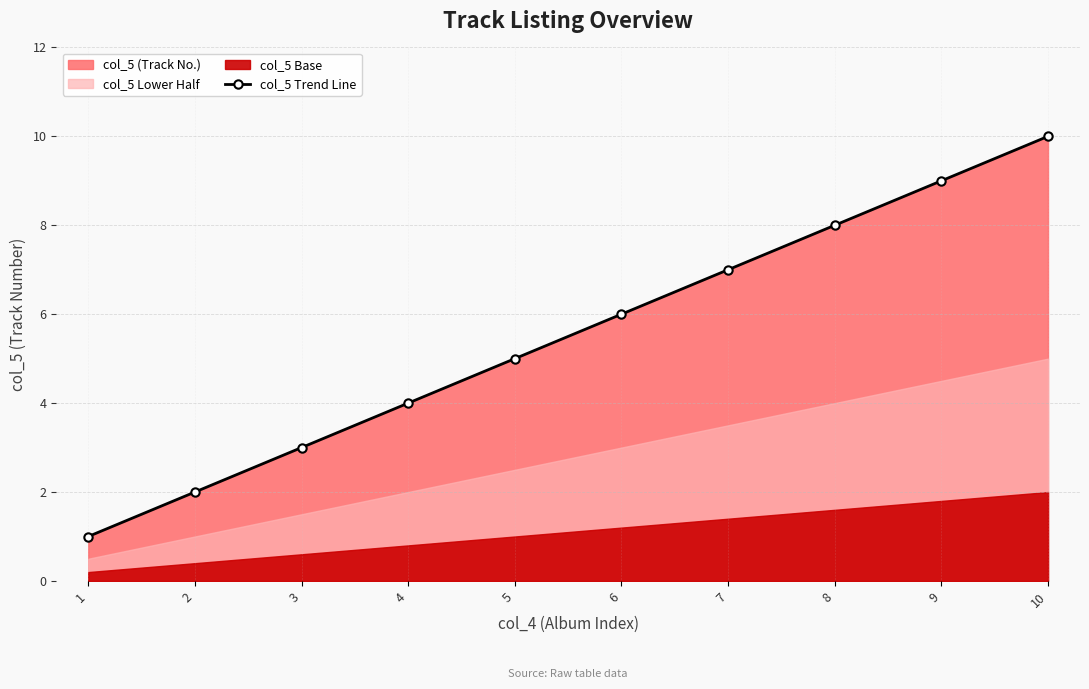

What is the ratio of the value at 4 to the value at 7?

0.6